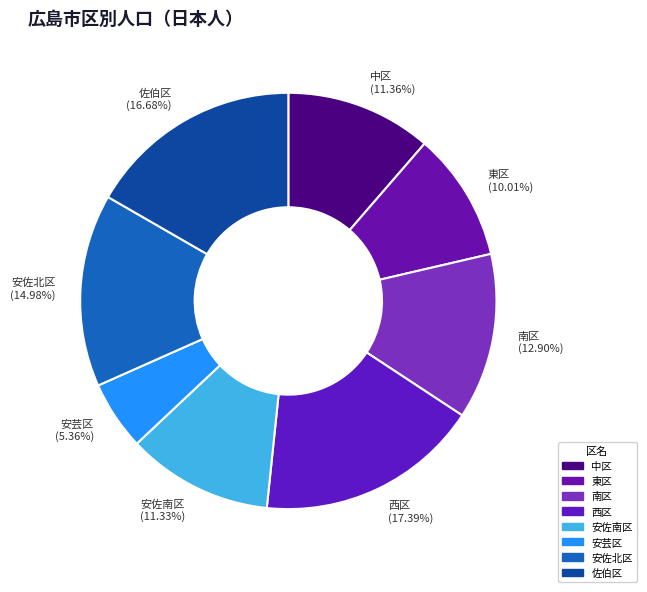

Do 佐伯区 and 東区 together represent more than half of the pie?

No